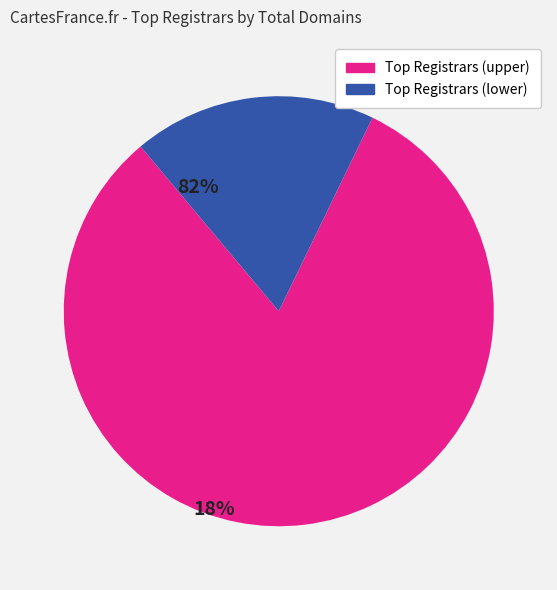

Is there a majority slice in this chart?

Yes